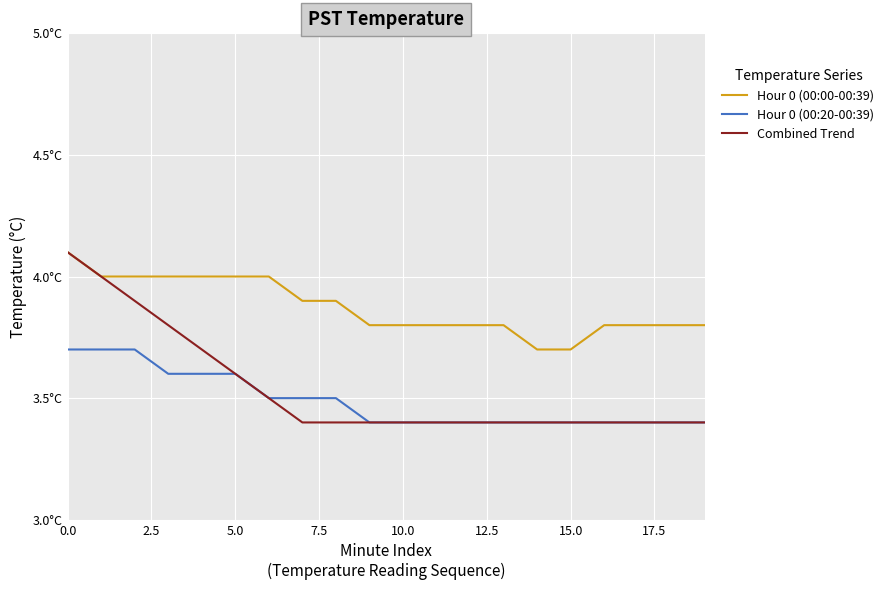

True or false: Hour 0 (00:20-00:39) and Combined Trend intersect in this chart.

False